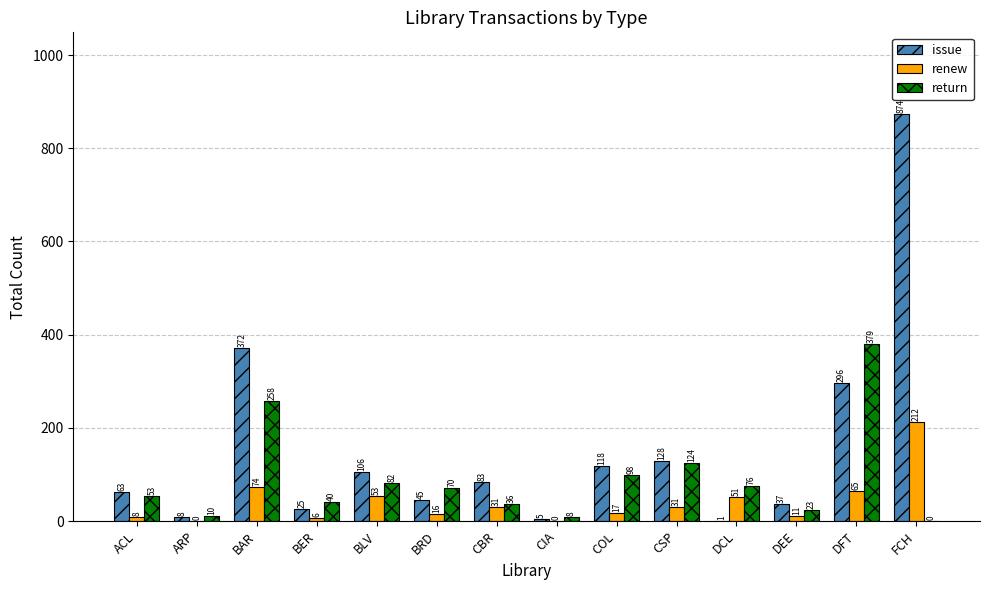

Reading right to left, transcribe all the data shown in this chart.

issue: FCH=874	DFT=296	DEE=37	DCL=1	CSP=128	COL=118	CIA=5	CBR=83	BRD=45	BLV=106	BER=25	BAR=372	ARP=8	ACL=63
renew: FCH=212	DFT=65	DEE=11	DCL=51	CSP=31	COL=17	CIA=0	CBR=31	BRD=16	BLV=53	BER=6	BAR=74	ARP=0	ACL=8
return: FCH=0	DFT=379	DEE=23	DCL=76	CSP=124	COL=98	CIA=8	CBR=36	BRD=70	BLV=82	BER=40	BAR=258	ARP=10	ACL=53